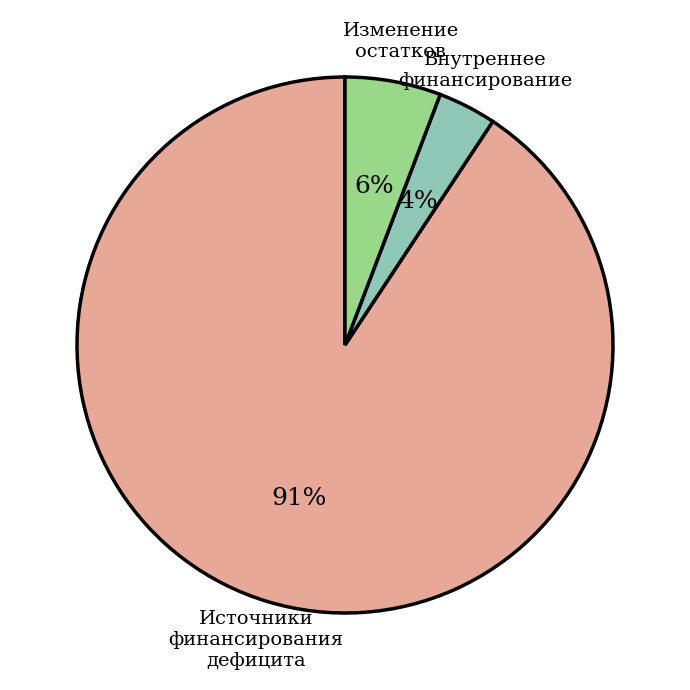

Combined, do Внутреннее финансирование and Источники финансирования дефицита account for over 50%?

Yes